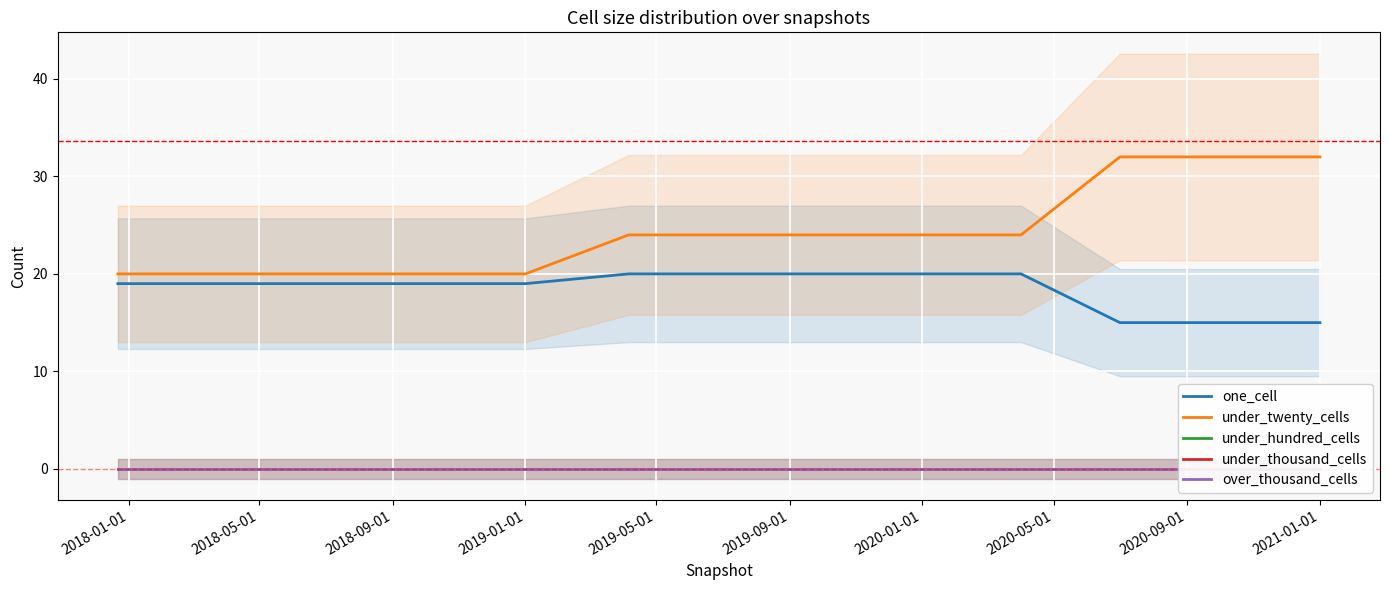

The one_cell series shows 15 at 2021-01-01. True or false?

True